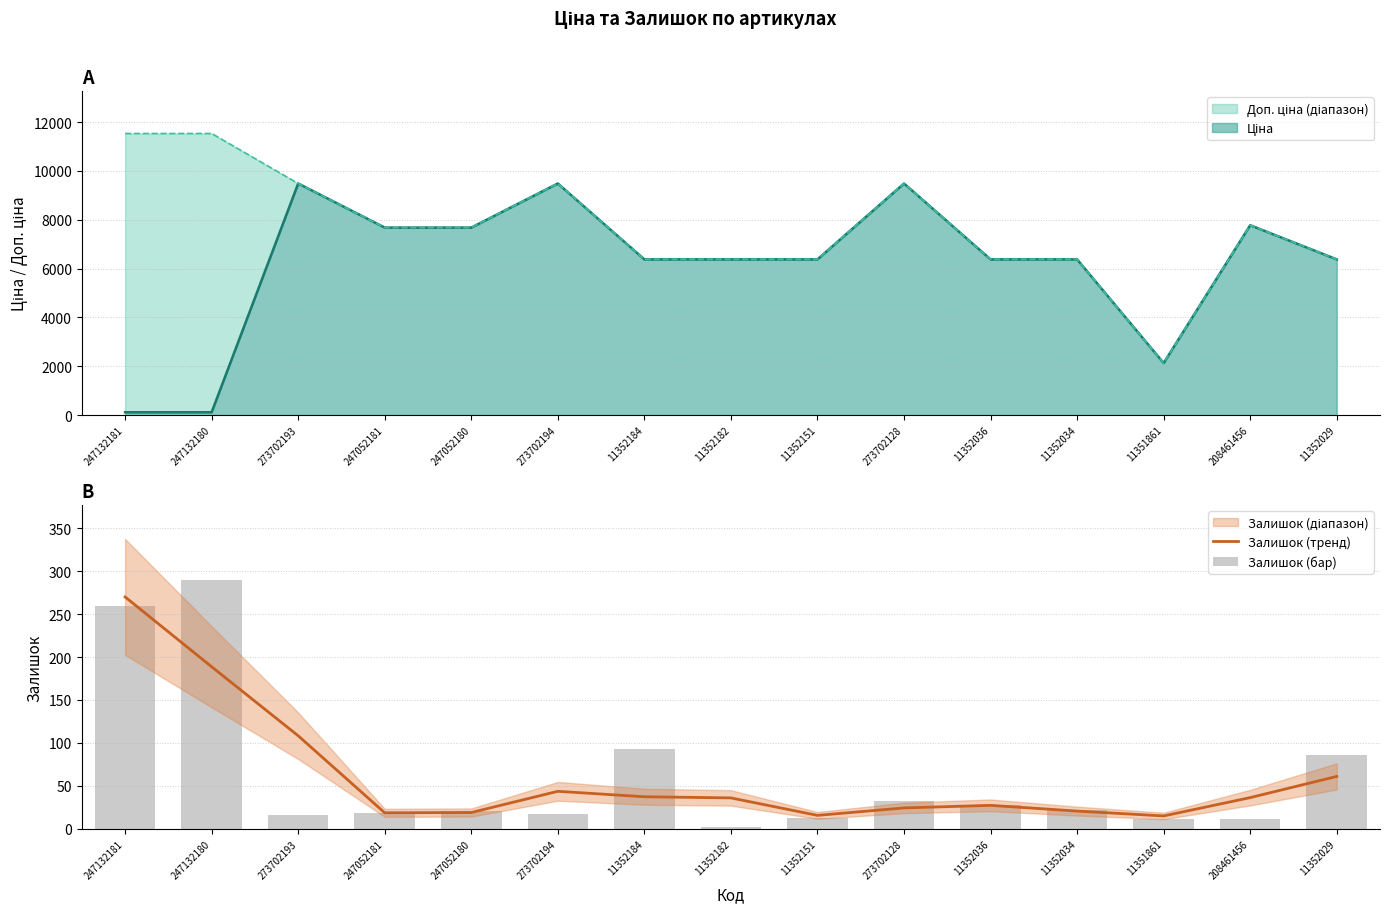

What is the average value of the Залишок (тренд) series?

61.5